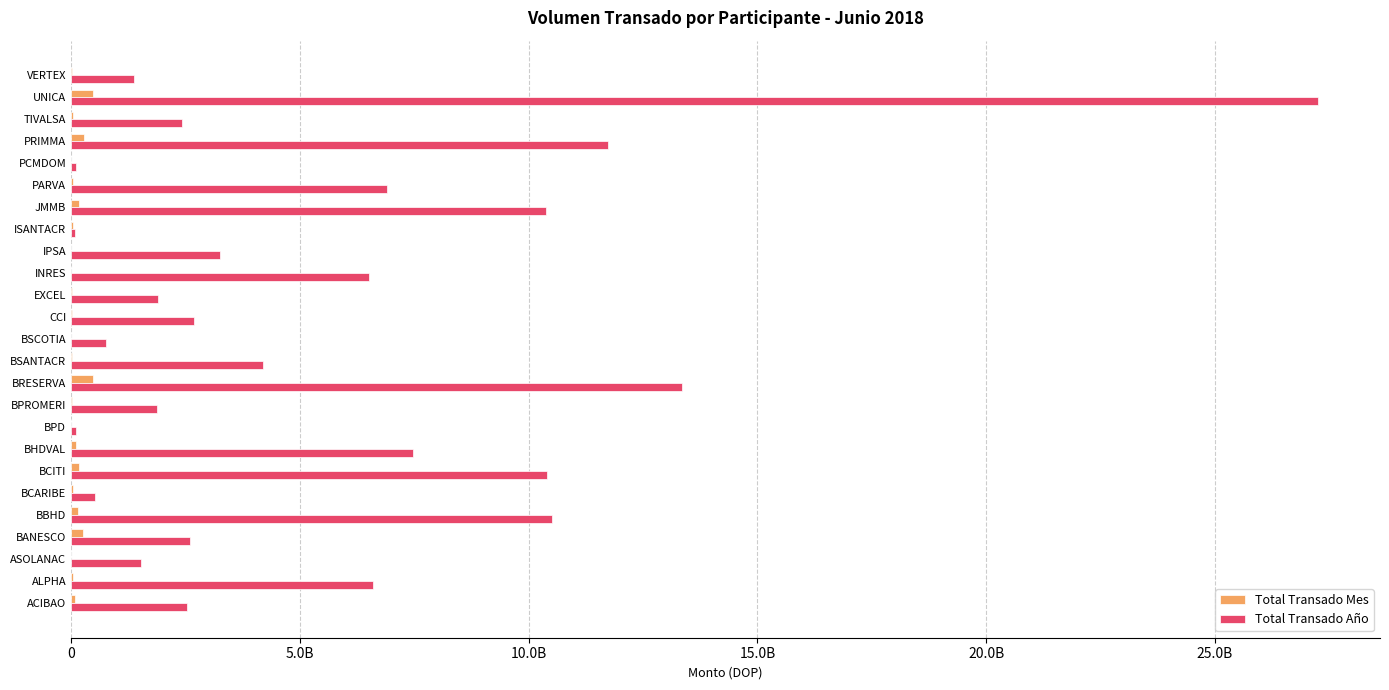

What are all the series names shown in the legend?

Total Transado Mes, Total Transado Año